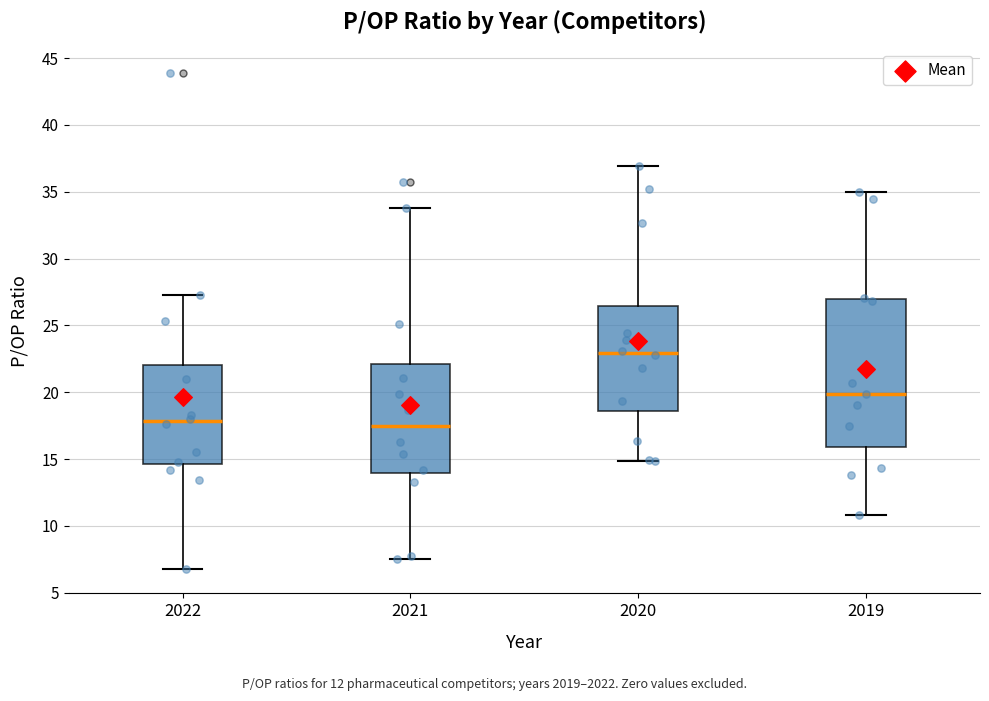

Where does the median line of the box at x = 2022 sit on the y-axis? The values are not printed on the chart, so give them approximately, as read against the axis.

18.0